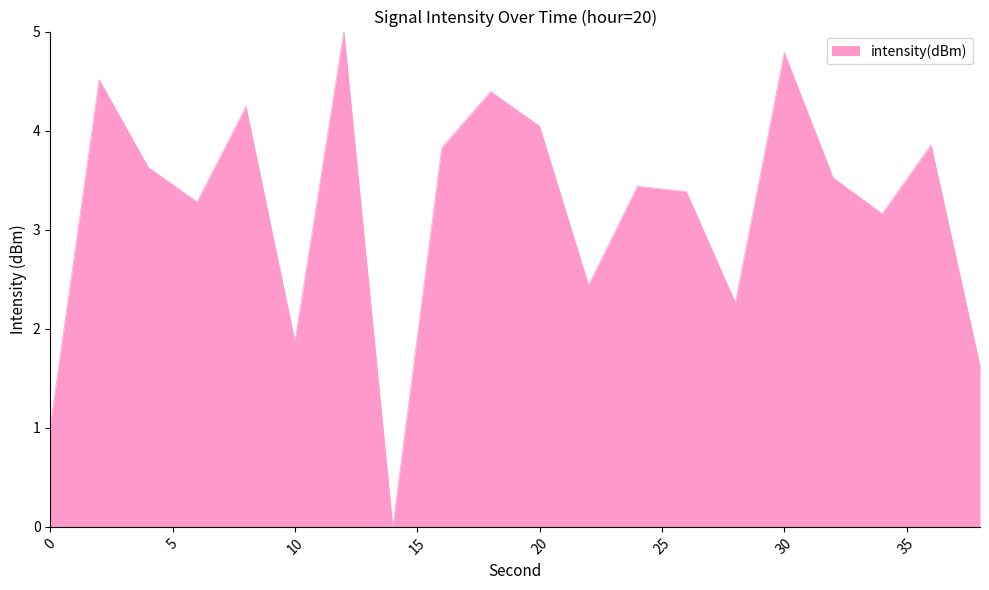

True or false: there are more than 2 points higher than both neighbors.

True